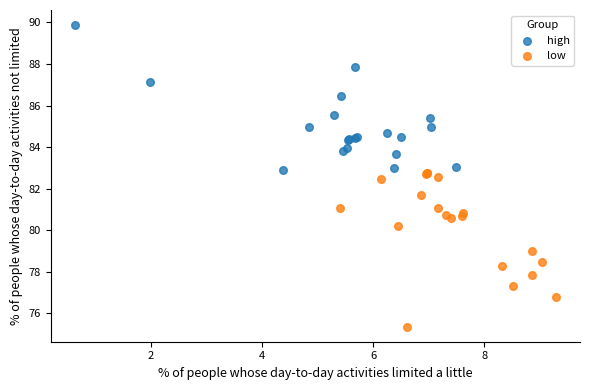

Which series contains the lowest Y value?

low